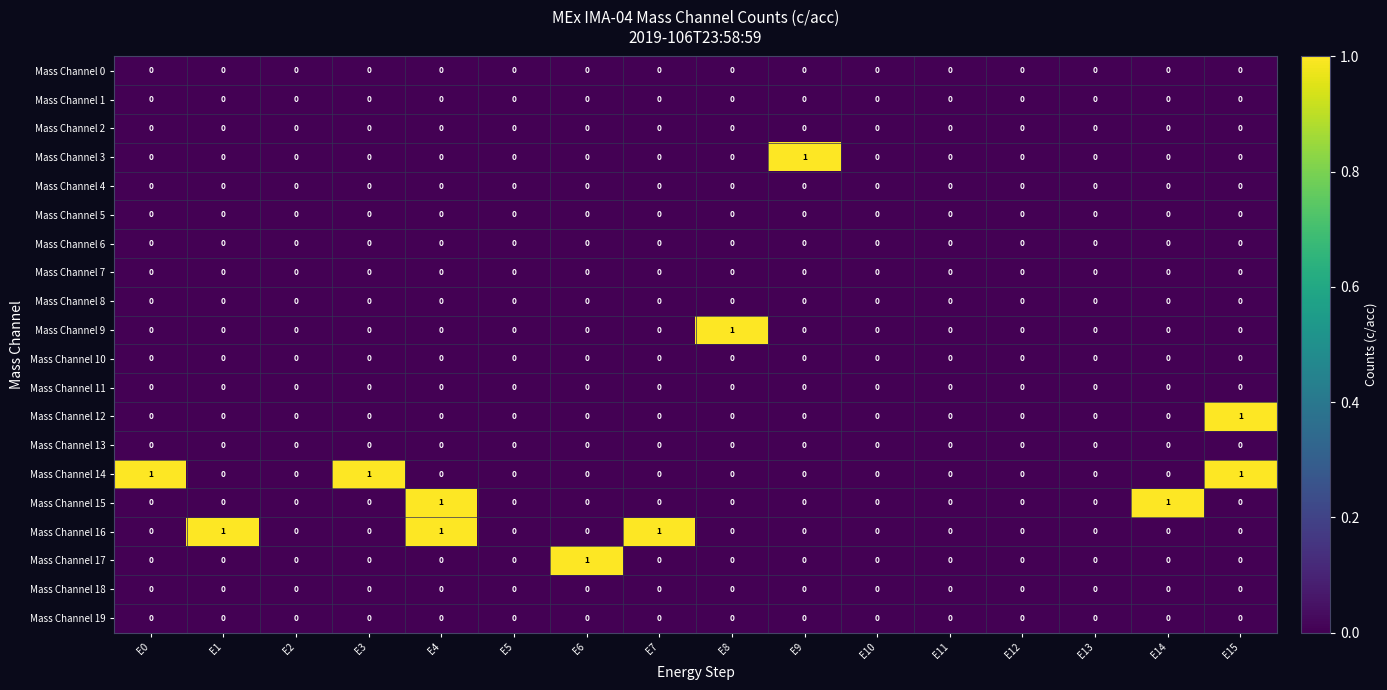

How many Mass Channel 17 values are between 0 and 1?

16